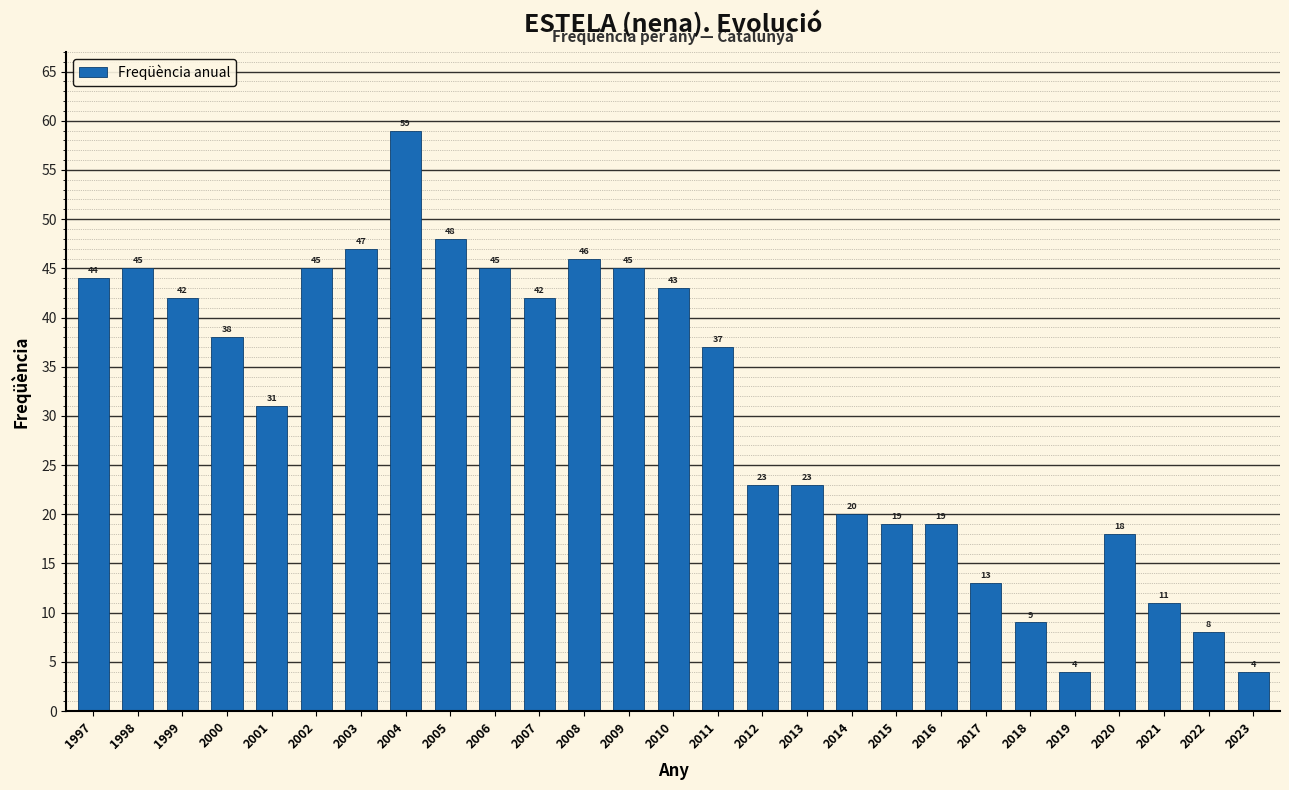

Reading right to left, list all the values displayed in this chart.

2023=4	2022=8	2021=11	2020=18	2019=4	2018=9	2017=13	2016=19	2015=19	2014=20	2013=23	2012=23	2011=37	2010=43	2009=45	2008=46	2007=42	2006=45	2005=48	2004=59	2003=47	2002=45	2001=31	2000=38	1999=42	1998=45	1997=44